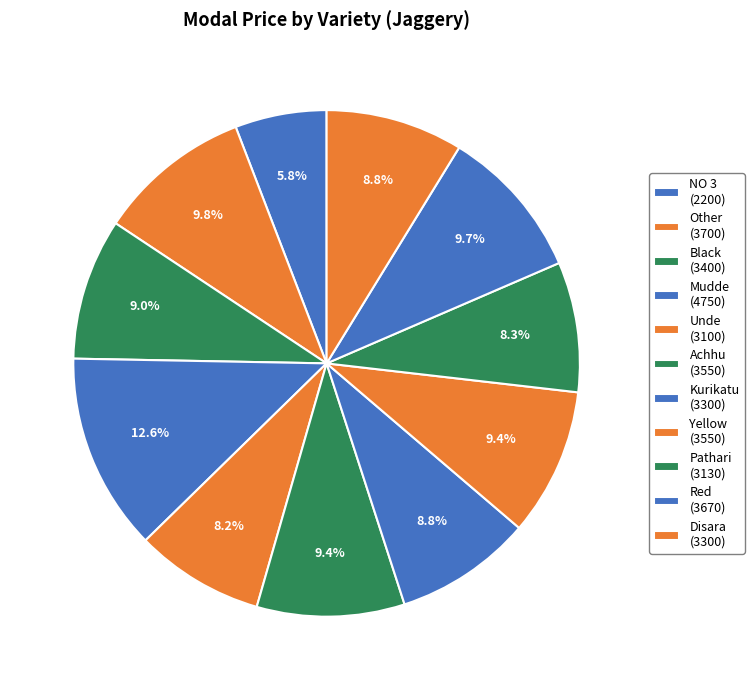

Which slice is the smallest?

NO 3